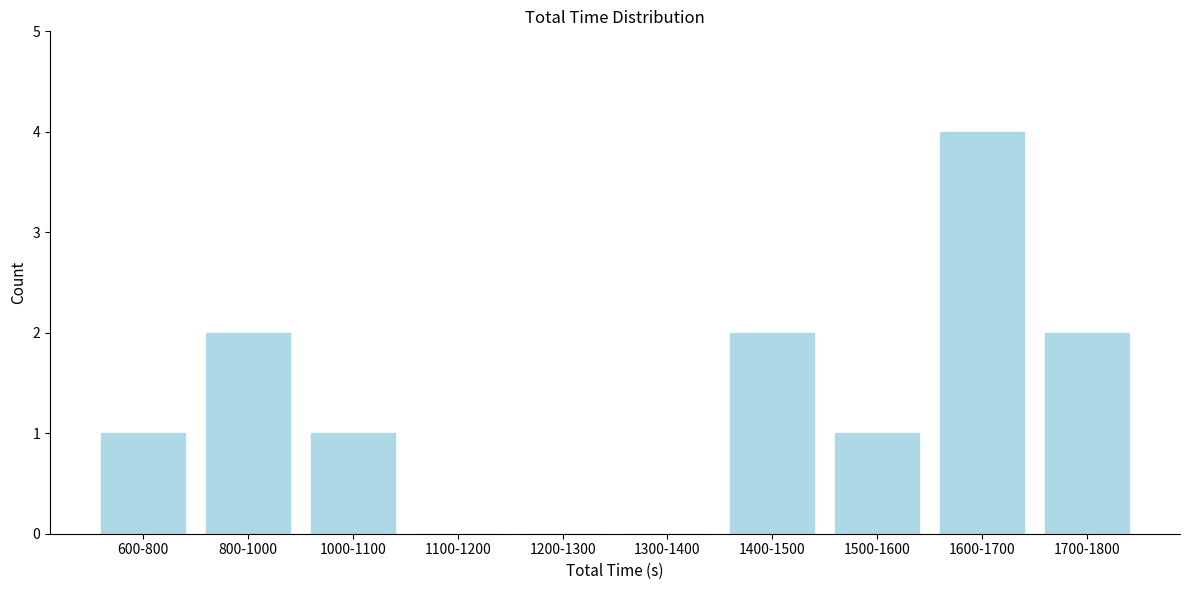

Reading right to left, list all the values displayed in this chart.

1700-1800=2	1600-1700=4	1500-1600=1	1400-1500=2	1300-1400=0	1200-1300=0	1100-1200=0	1000-1100=1	800-1000=2	600-800=1